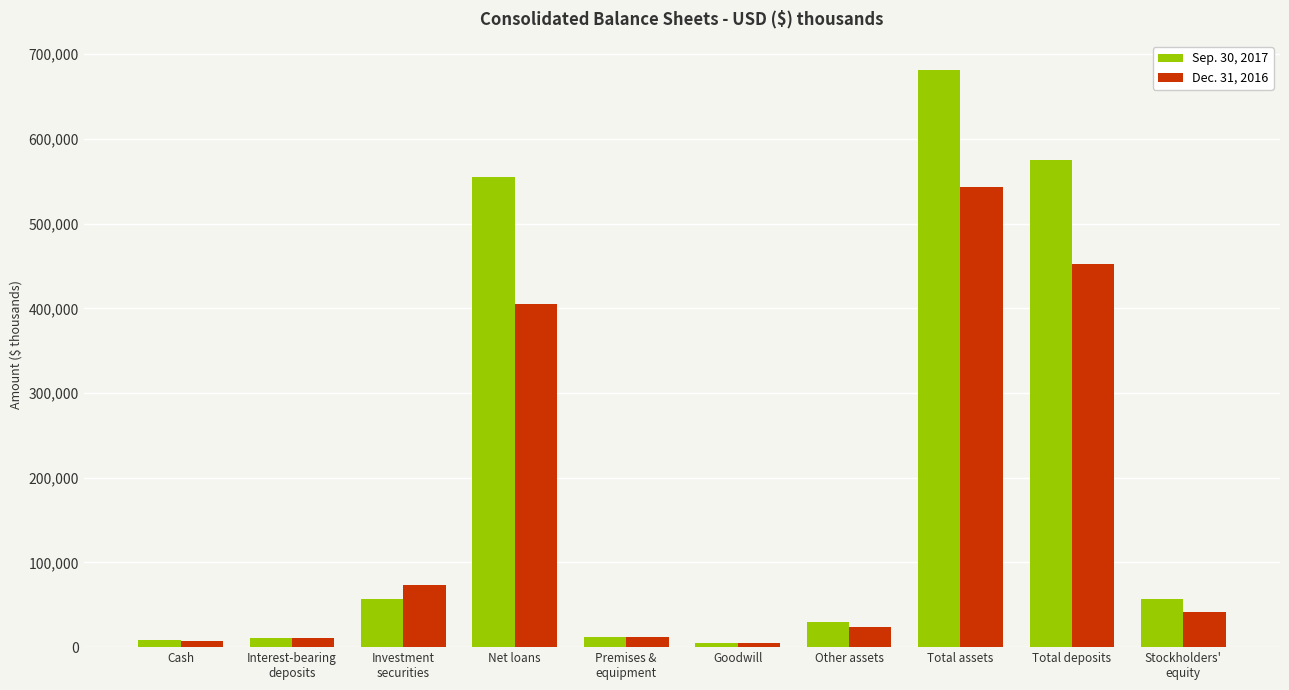

How many data points in Sep. 30, 2017 are less than 56874?

5